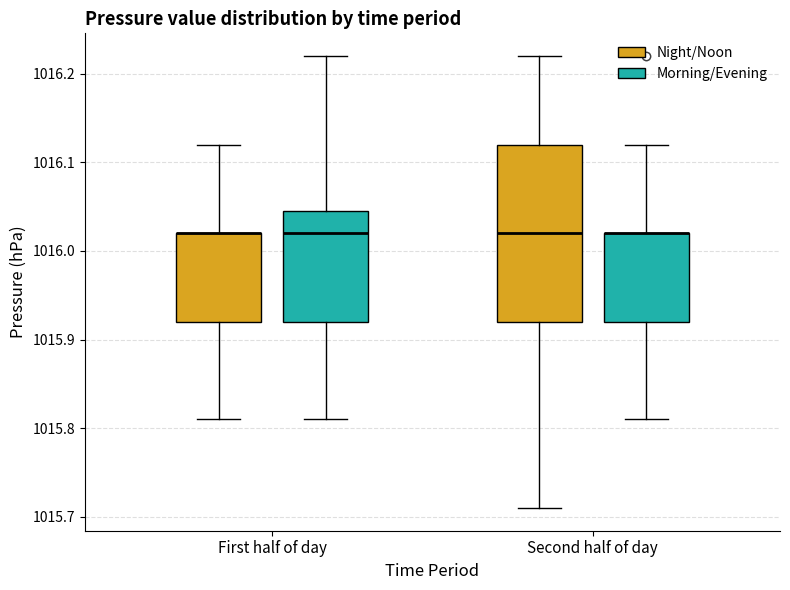

Reading left to right, transcribe this box plot: for each box, give where its median line is, the range the box spans, and where its two whiskers end, as read against the y-axis. The values are not printed on the chart, so give them approximately, as read against the axis.

First half of day (Night/Noon): median 1016.02 (drawn on the box's upper edge), box 1015.92 to 1016.02, whiskers 1015.81 to 1016.12
First half of day (Morning/Evening): median 1016.02, box 1015.92 to 1016.05, whiskers 1015.81 to 1016.22
Second half of day (Night/Noon): median 1016.02, box 1015.92 to 1016.12, whiskers 1015.71 to 1016.22
Second half of day (Morning/Evening): median 1016.02 (drawn on the box's upper edge), box 1015.92 to 1016.02, whiskers 1015.81 to 1016.12